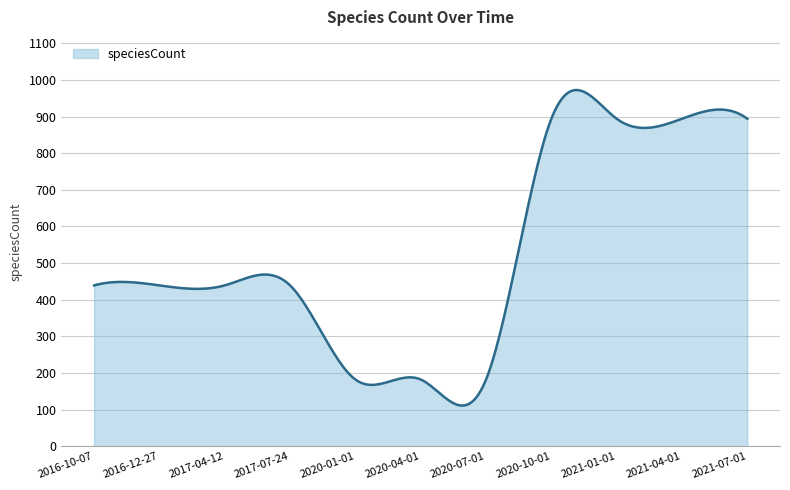

What is the minimum value shown in the chart?

111.0